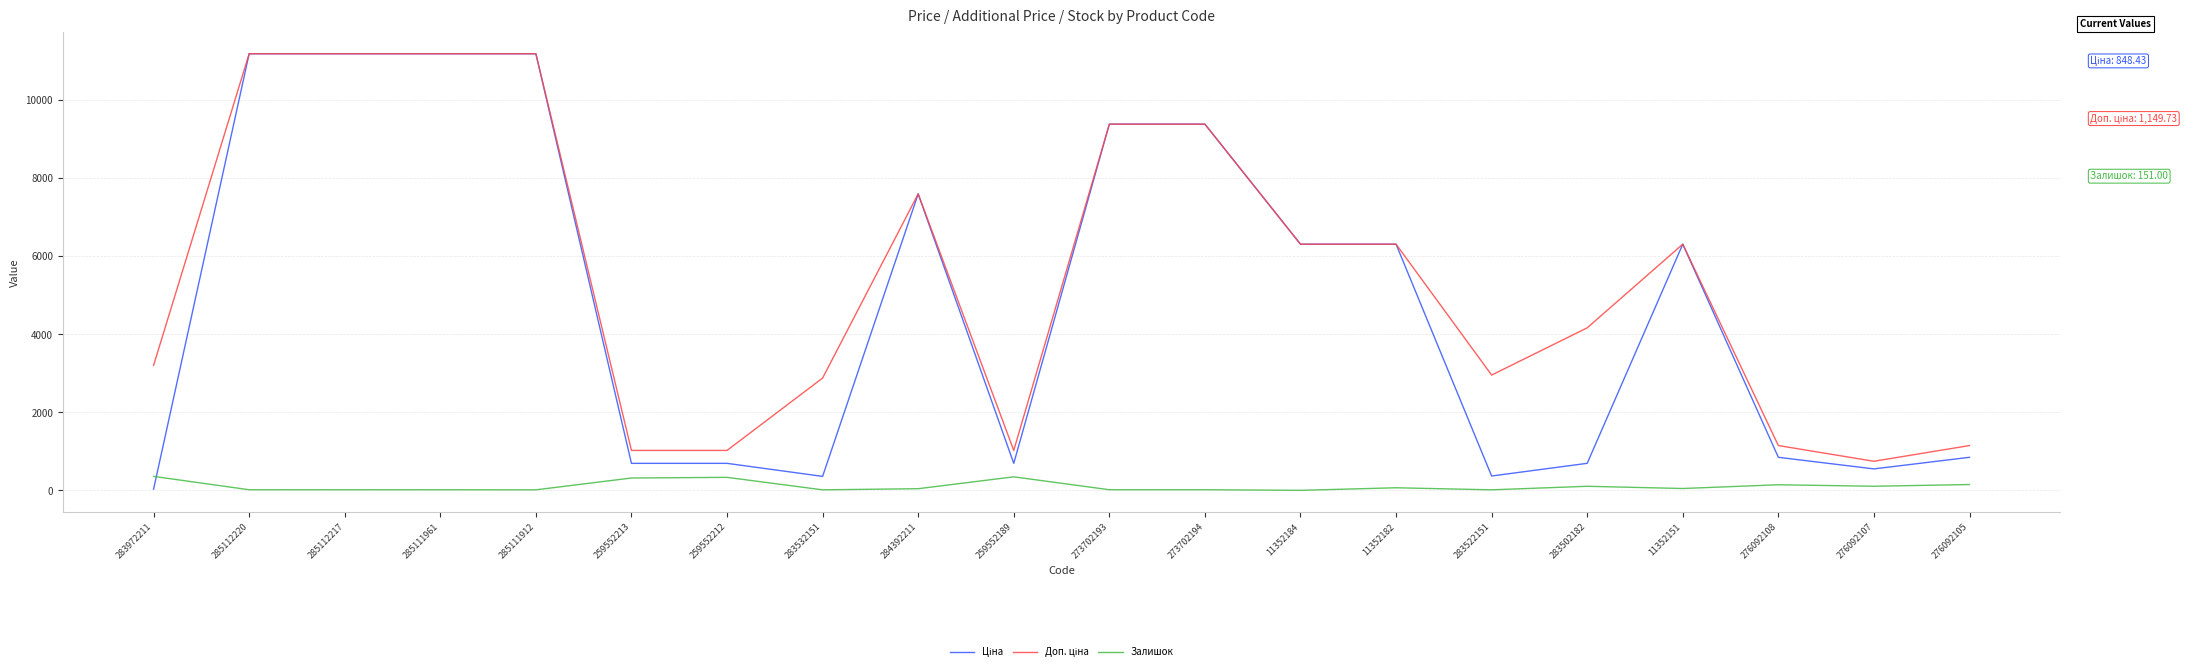

How many lines are shown in the chart?

3